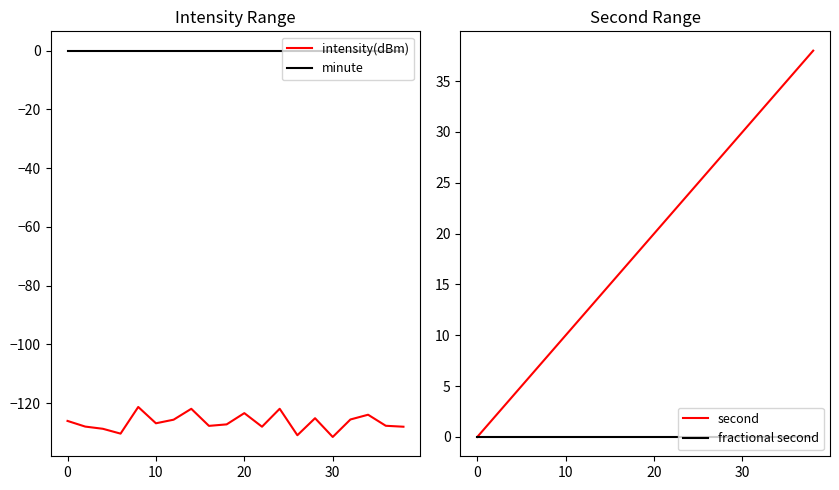

True or false: minute and intensity(dBm) intersect in this chart.

False